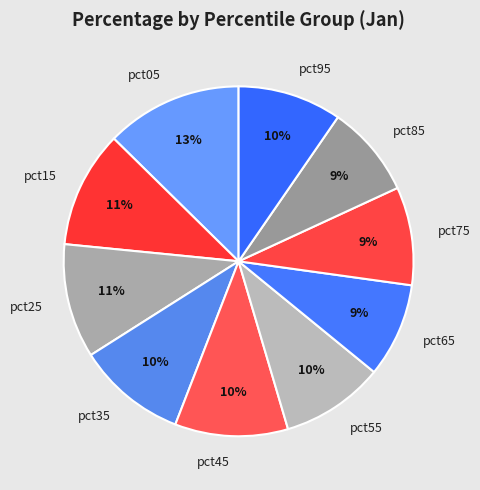

Does pct75 account for over 50% of the chart?

No